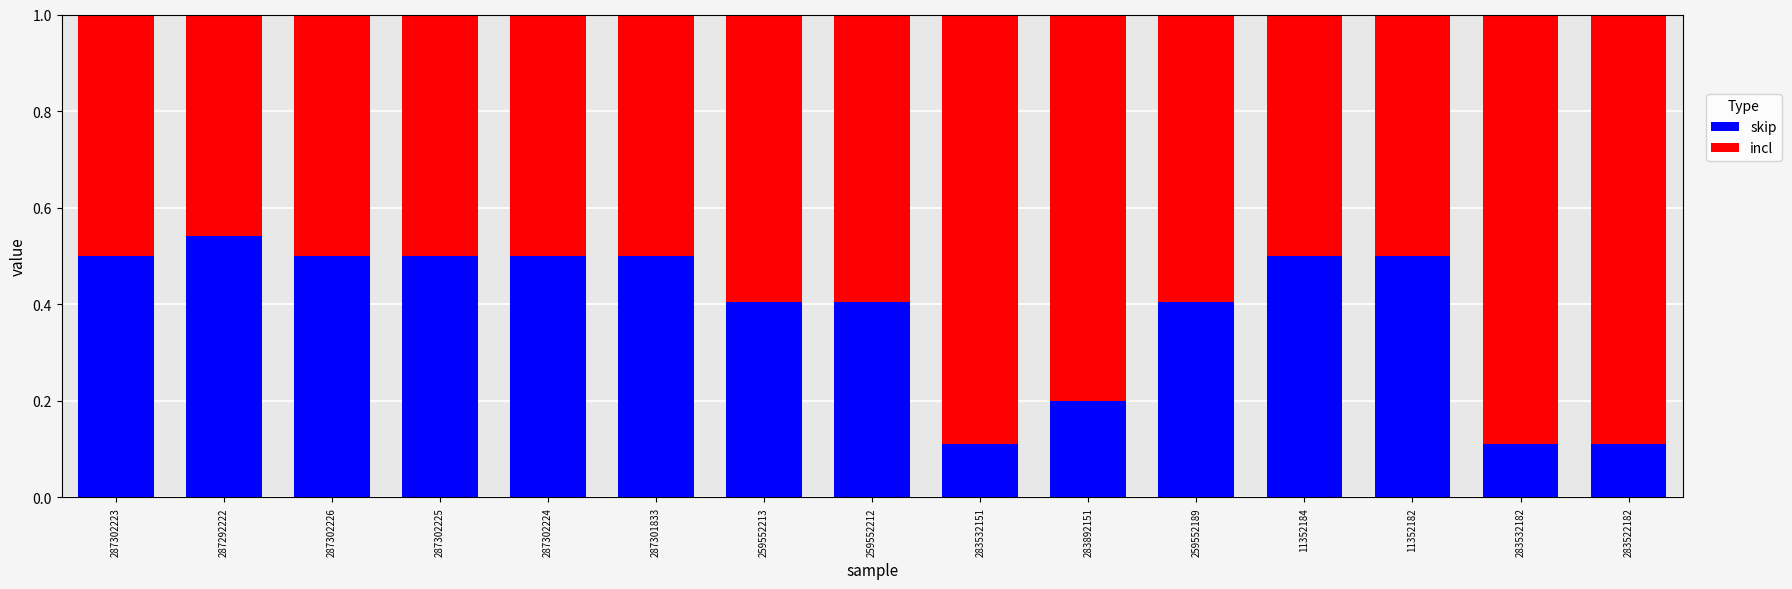

What is the difference between the second highest and minimum values in the skip series?

0.4